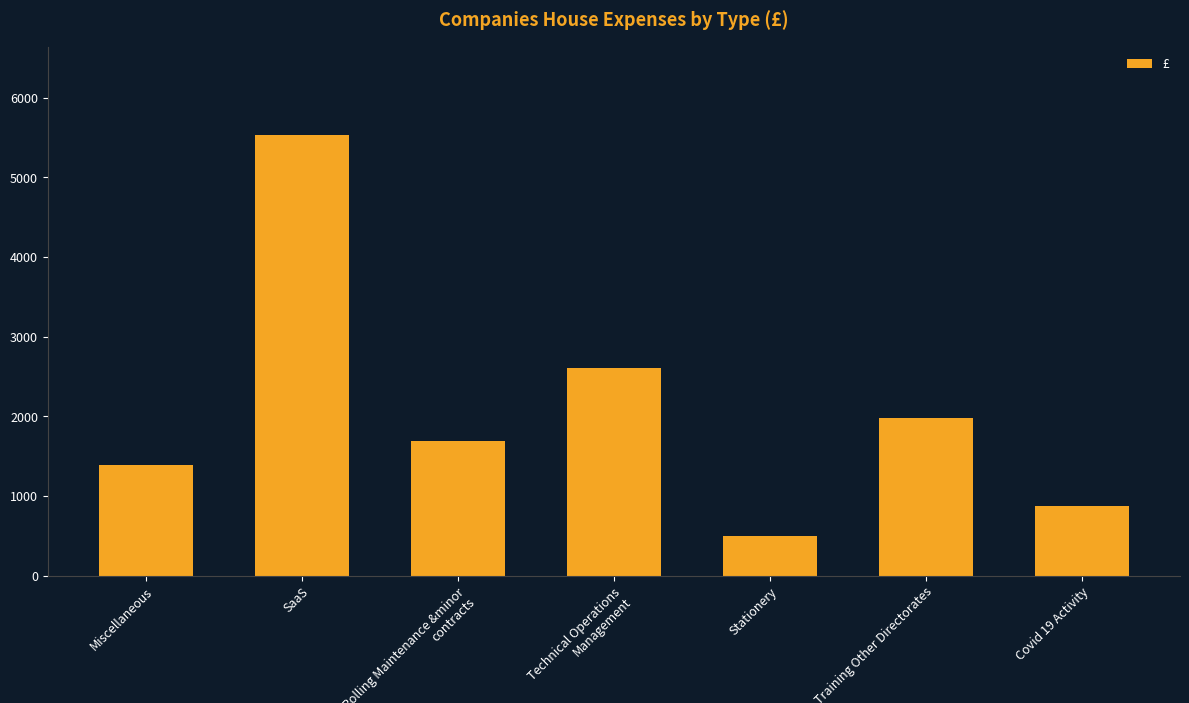

Are the bars horizontal?

No